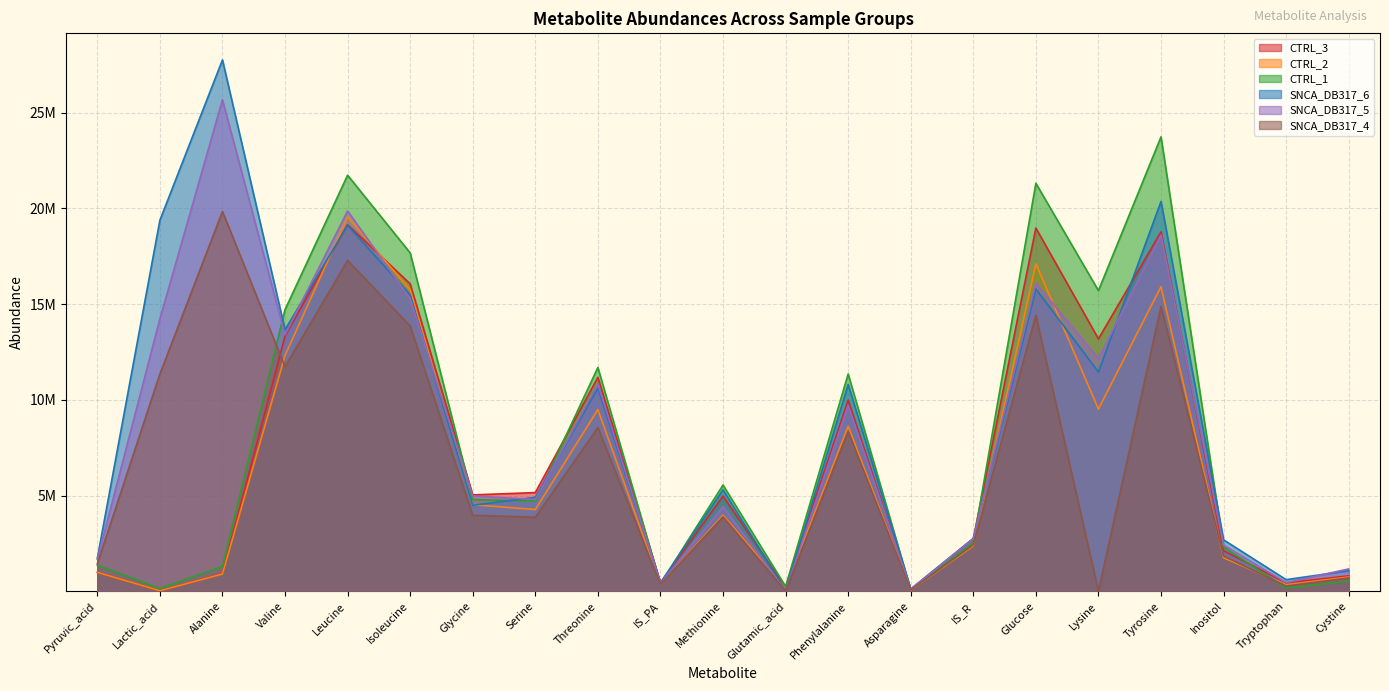

Reading left to right, what are all the values shown in this chart?

CTRL_3: Pyruvic_acid=987565	Lactic_acid=21633	Alanine=922012	Valine=13335329	Leucine=19151826	Isoleucine=16063484	Glycine=5038854	Serine=5159187	Threonine=11181454	IS_PA=453128	Methionine=4977466	Glutamic_acid=212209	Phenylalanine=9994781	Asparagine=84574	IS_R=2752503	Glucose=18979793	Lysine=13191746	Tyrosine=18777873	Inositol=2119922	Tryptophan=442239	Cystine=811316
CTRL_2: Pyruvic_acid=991230	Lactic_acid=30880	Alanine=905903	Valine=12323680	Leucine=19551062	Isoleucine=15748713	Glycine=4525436	Serine=4272204	Threonine=9495573	IS_PA=368812	Methionine=3978311	Glutamic_acid=165314	Phenylalanine=8626040	Asparagine=60226	IS_R=2371681	Glucose=17114470	Lysine=9523816	Tyrosine=15916752	Inositol=1756187	Tryptophan=345478	Cystine=751067
CTRL_1: Pyruvic_acid=1369815	Lactic_acid=137064	Alanine=1306493	Valine=14716887	Leucine=21739784	Isoleucine=17679500	Glycine=4794124	Serine=4713710	Threonine=11695083	IS_PA=390113	Methionine=5555585	Glutamic_acid=252354	Phenylalanine=11352855	Asparagine=88428	IS_R=2543045	Glucose=21316976	Lysine=15709898	Tyrosine=23740840	Inositol=2310918	Tryptophan=172052	Cystine=527887
SNCA_DB317_6: Pyruvic_acid=1731161	Lactic_acid=19386941	Alanine=27761697	Valine=13667571	Leucine=19122550	Isoleucine=15486554	Glycine=4495935	Serine=4910427	Threonine=10619353	IS_PA=447581	Methionine=5305764	Glutamic_acid=32788	Phenylalanine=10812552	Asparagine=124790	IS_R=2767027	Glucose=15796283	Lysine=11455898	Tyrosine=20365721	Inositol=2691229	Tryptophan=611049	Cystine=1078358
SNCA_DB317_5: Pyruvic_acid=1663833	Lactic_acid=14239608	Alanine=25679135	Valine=13399691	Leucine=19870634	Isoleucine=15284600	Glycine=4986741	Serine=4796493	Threonine=10830815	IS_PA=416821	Methionine=4420693	Glutamic_acid=20666	Phenylalanine=9719553	Asparagine=107737	IS_R=2745758	Glucose=16103596	Lysine=12161649	Tyrosine=18613966	Inositol=2412859	Tryptophan=453435	Cystine=1172018
SNCA_DB317_4: Pyruvic_acid=1444038	Lactic_acid=11355089	Alanine=19842688	Valine=11739337	Leucine=17287680	Isoleucine=13865736	Glycine=3975354	Serine=3871852	Threonine=8556850	IS_PA=367241	Methionine=3893120	Glutamic_acid=16978	Phenylalanine=8356745	Asparagine=71784	IS_R=2431394	Glucose=14418517	Lysine=0	Tyrosine=14891844	Inositol=1846728	Tryptophan=277454	Cystine=701221